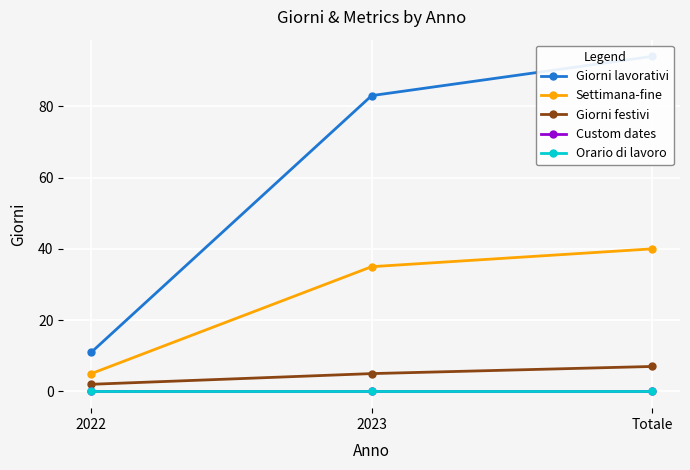

List the labels in order of Settimana-fine value, largest first.

Totale, 2023, 2022